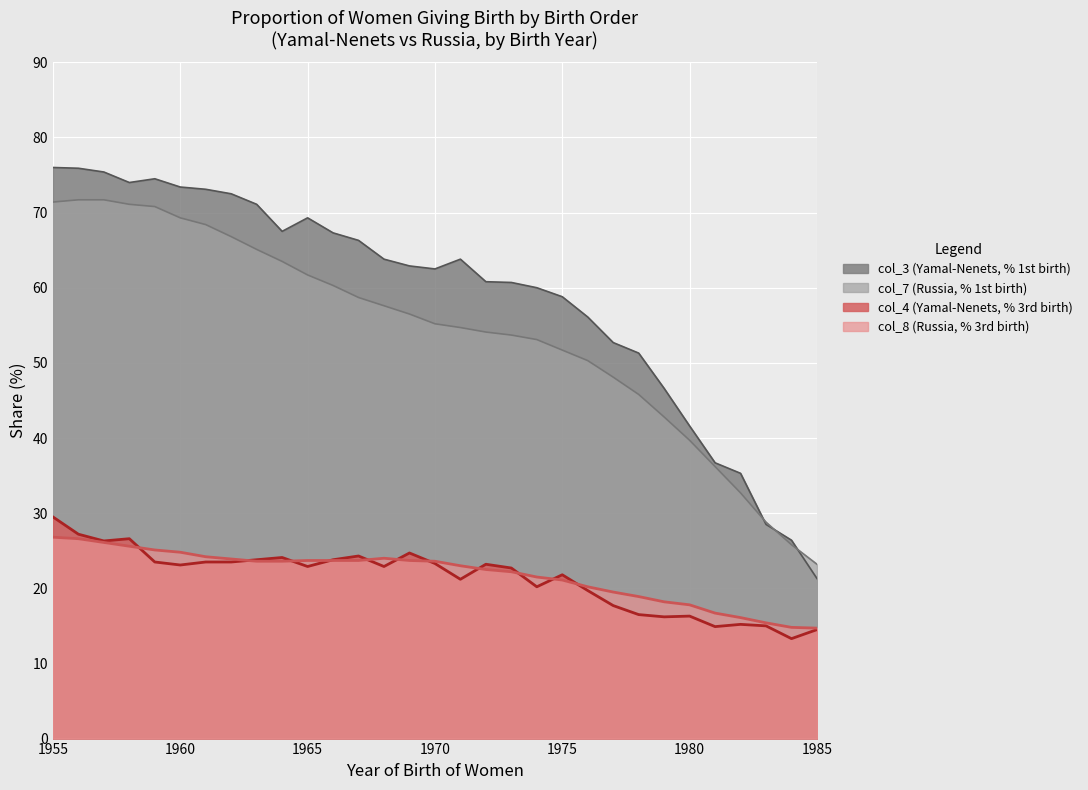

What is the sum of all col_4 (Yamal-Nenets, % 3rd birth) values?

661.4